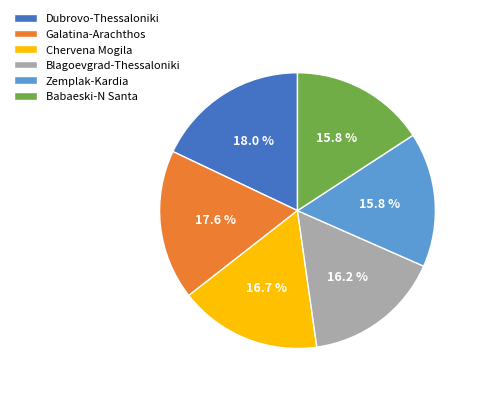

What is the ratio of the value at Zemplak-Kardia to the value at Babaeski-N Santa?

1.0